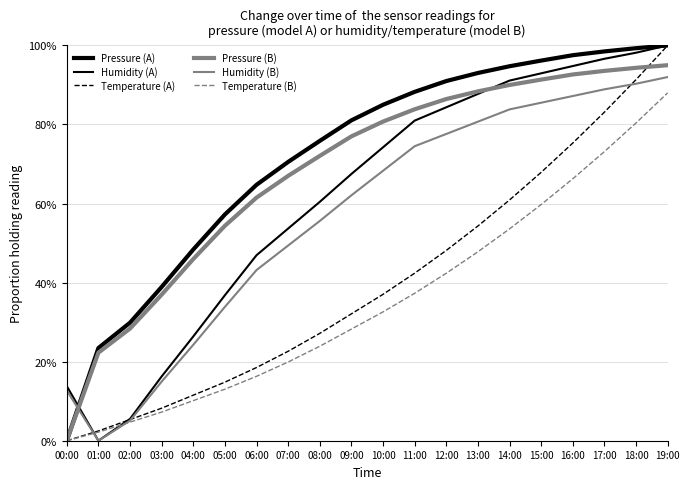

Which category has the lowest value across all series?

00:00